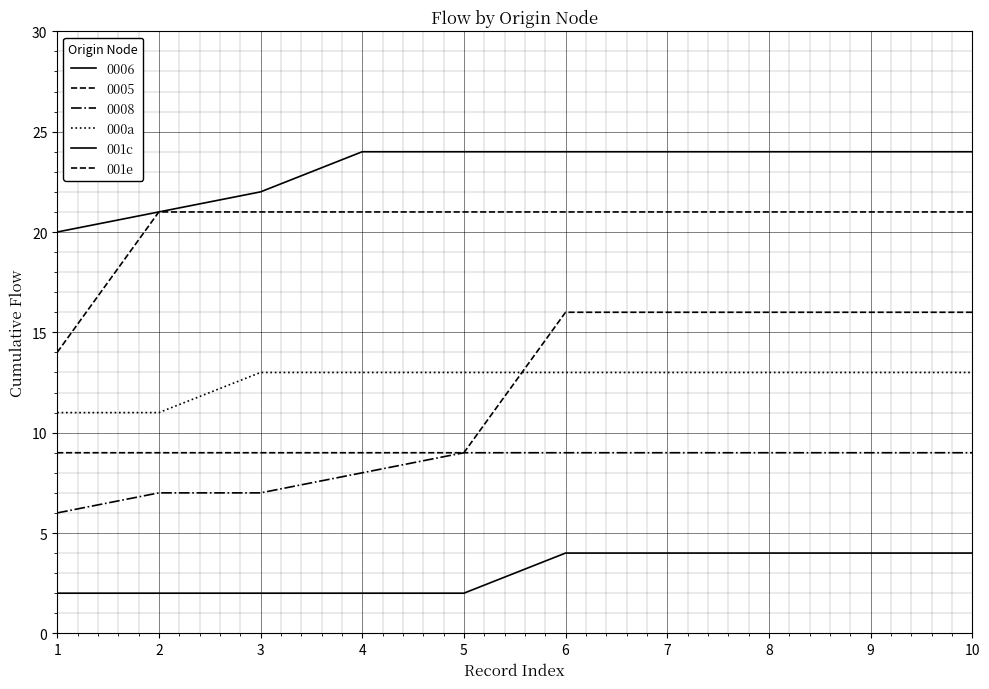

Does the chart have visible grid lines?

Yes